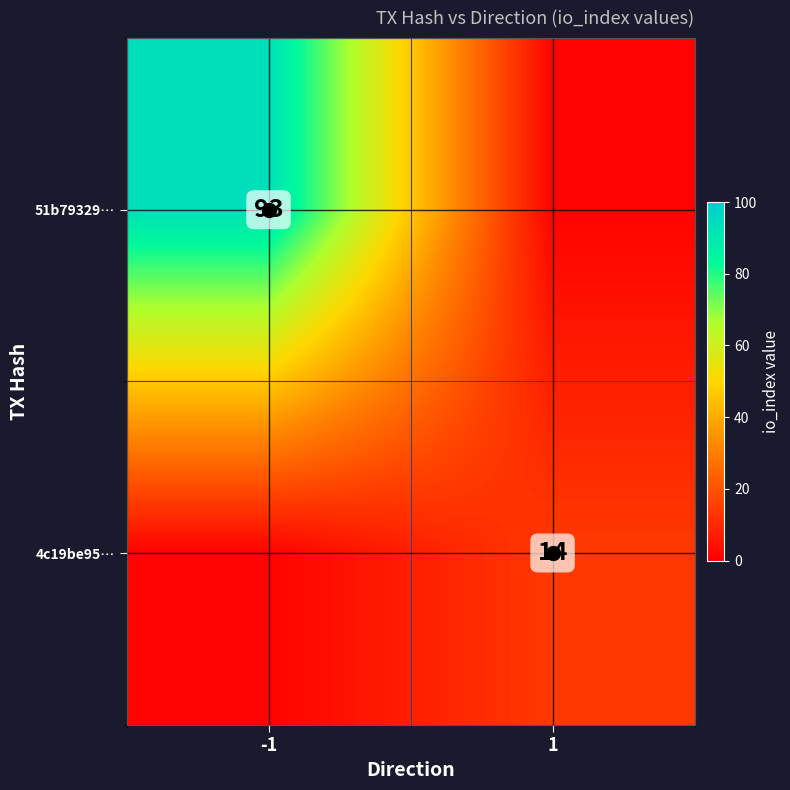

What is the difference between the 51b79329… values at 1 and -1?

92